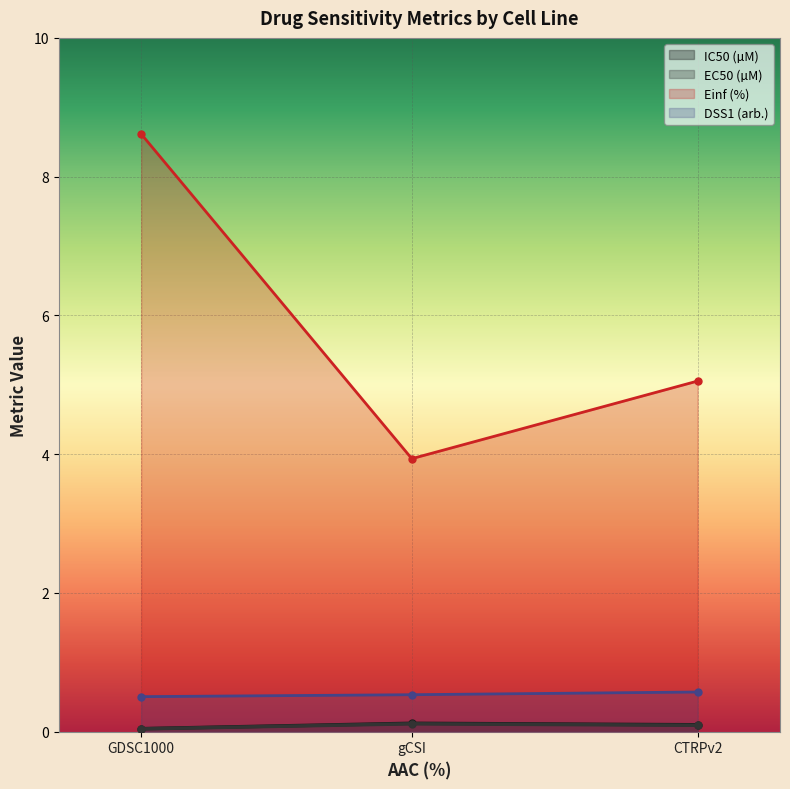

Which category has the lowest value in the EC50 (µM) series?

GDSC1000